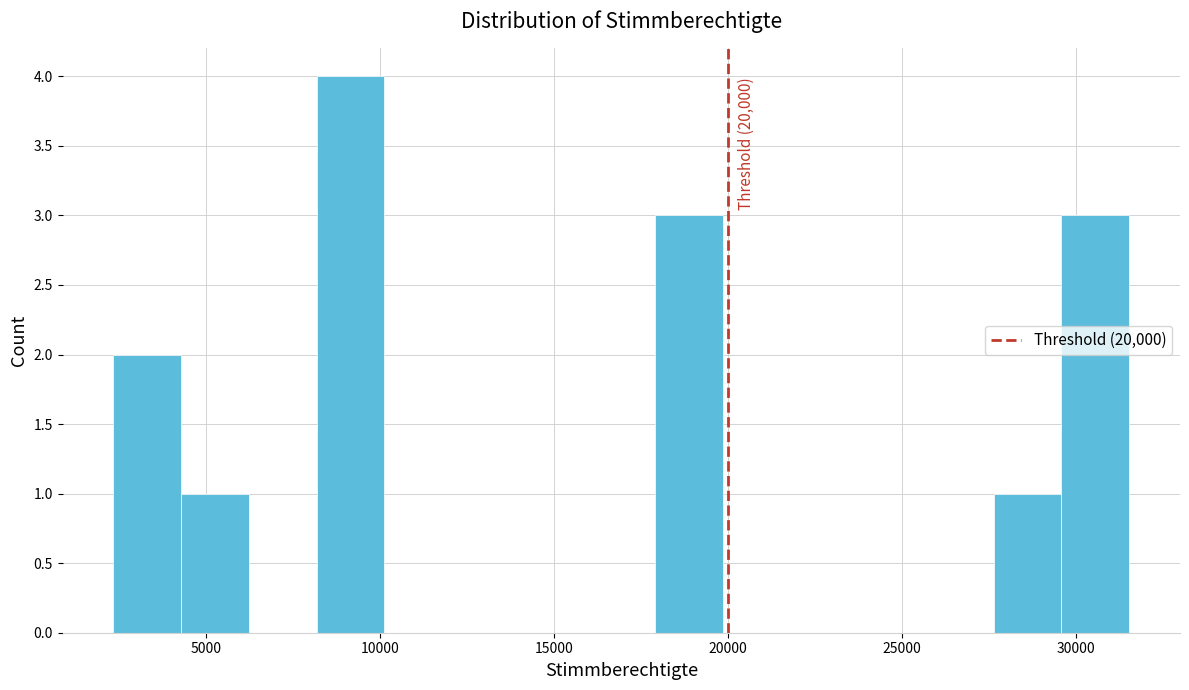

Around what value on the x-axis is the tallest bar? Give the approximate position of its centre, as read against the axis.

9000